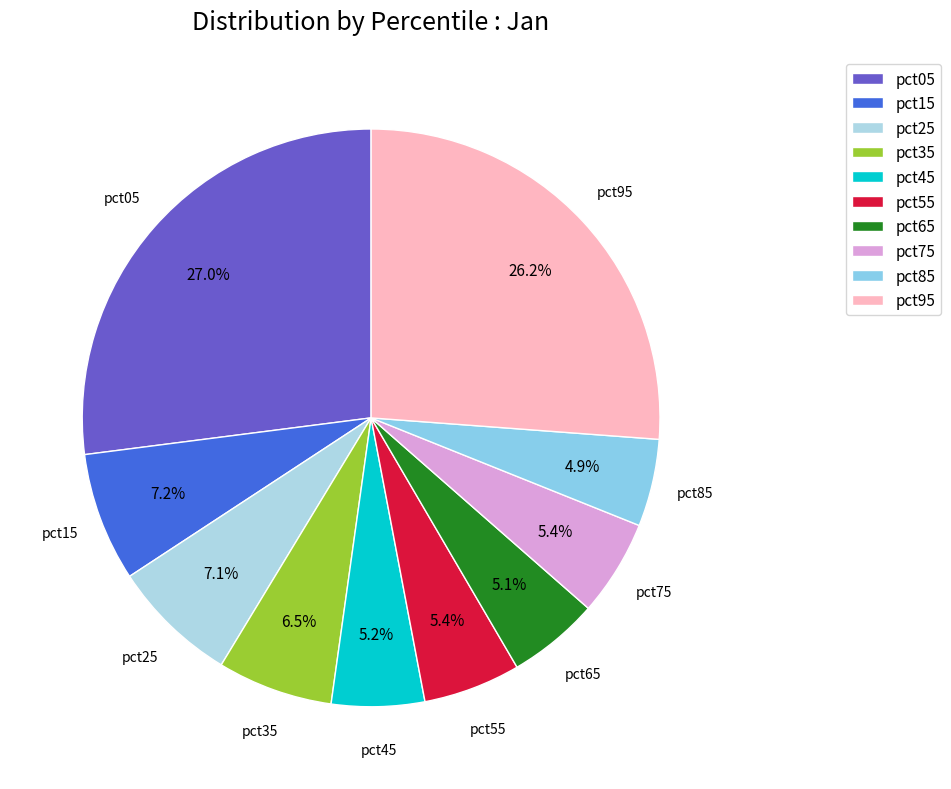

Between pct25 and pct65, which is larger?

pct25